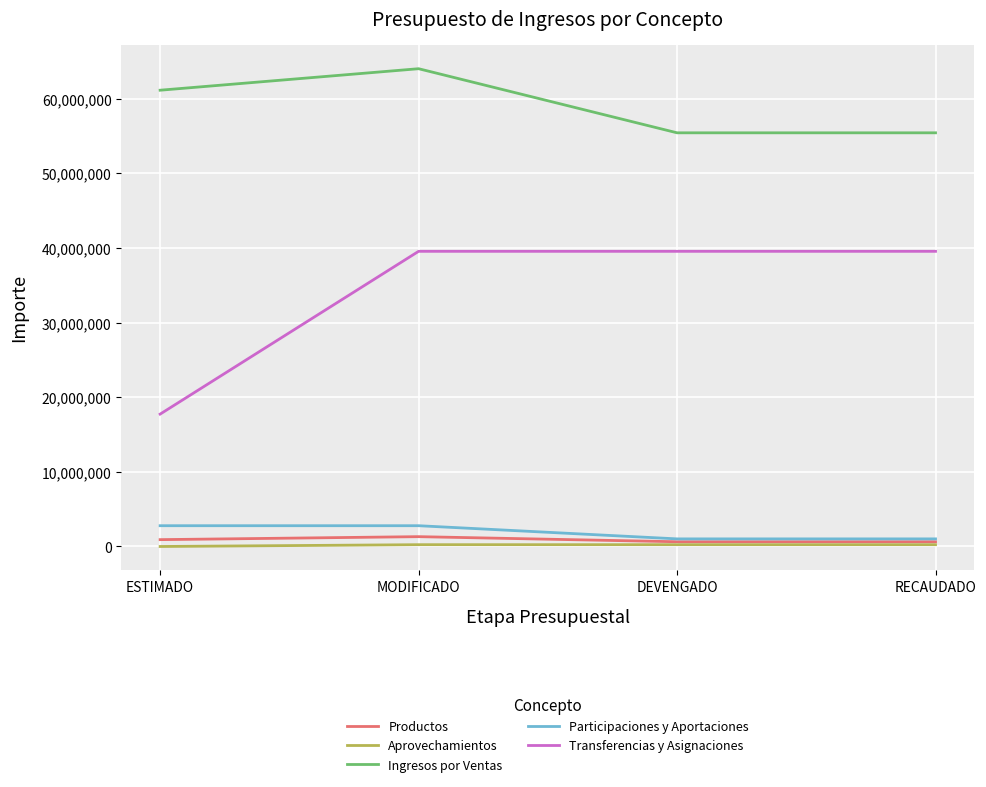

At which label does Transferencias y Asignaciones first exceed 39565006?

MODIFICADO